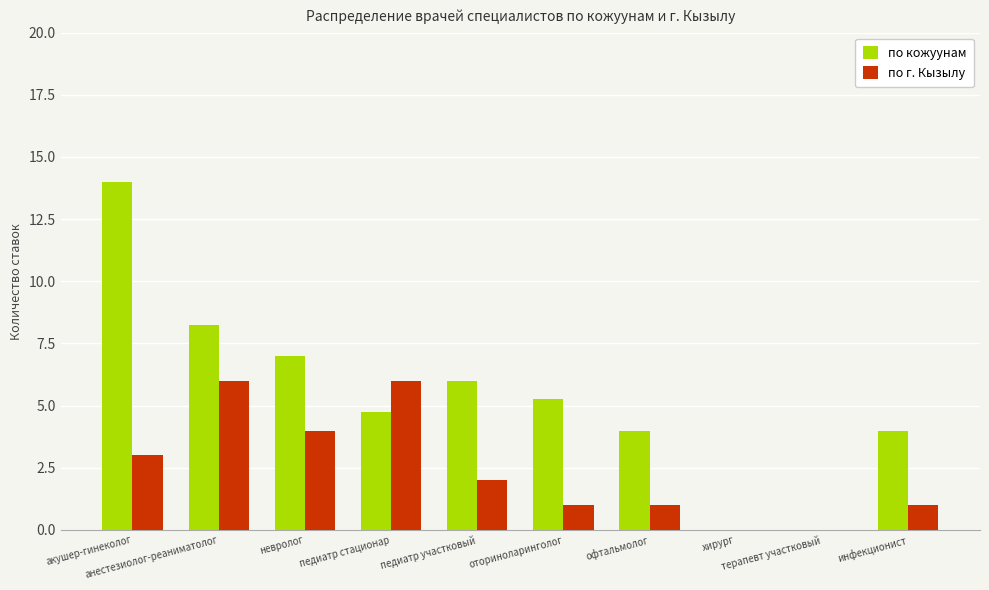

Is it true that по кожуунам equals 7.2 at офтальмолог?

False